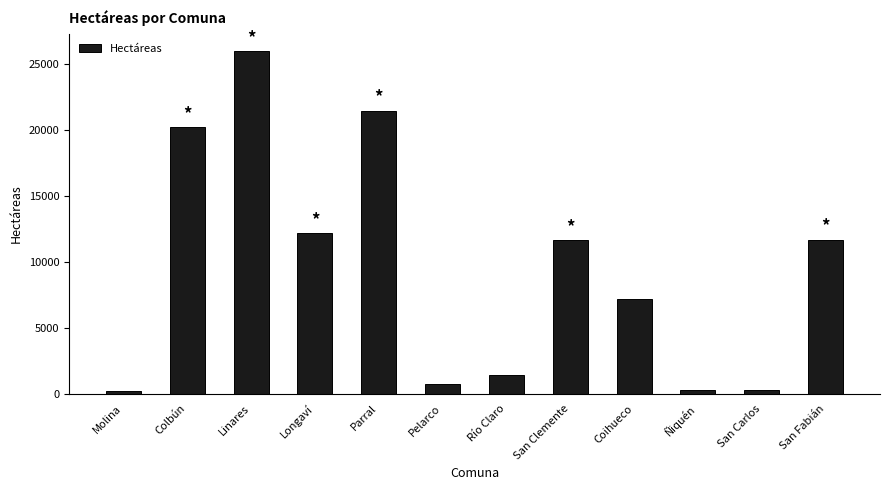

How many values exceed 11630?

6